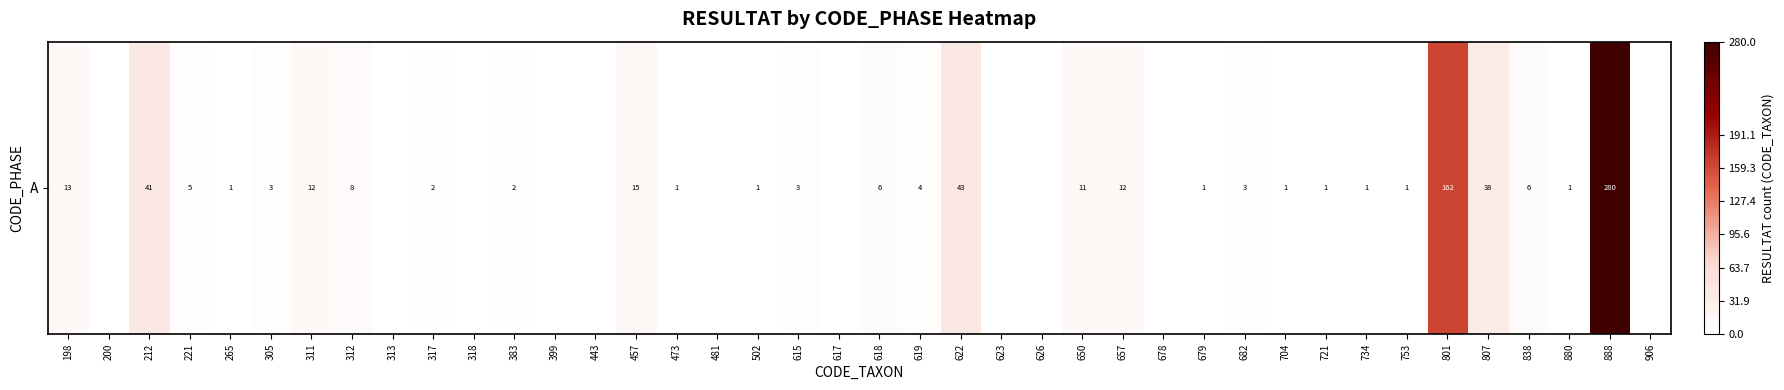

Rank the categories by value from lowest to highest.

200, 313, 318, 399, 443, 481, 617, 623, 626, 678, 906, 265, 473, 502, 679, 704, 721, 734, 753, 880, 317, 383, 305, 615, 682, 619, 221, 618, 838, 312, 650, 311, 657, 198, 457, 807, 212, 622, 801, 888